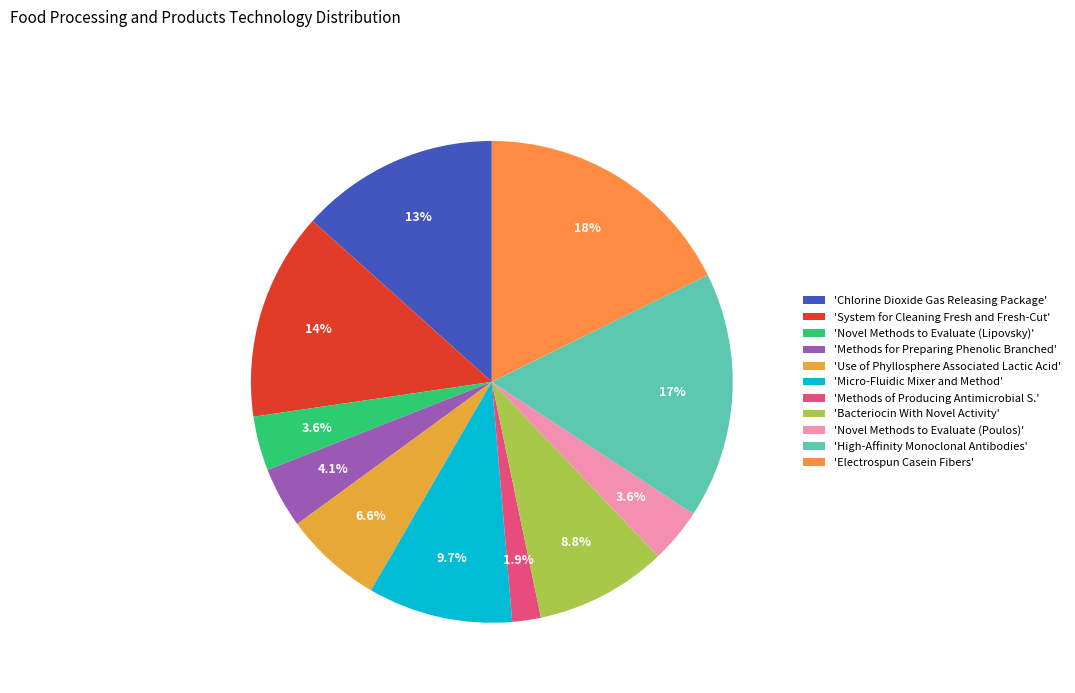

What is the largest slice in the pie chart?

'Electrospun Casein Fibers'